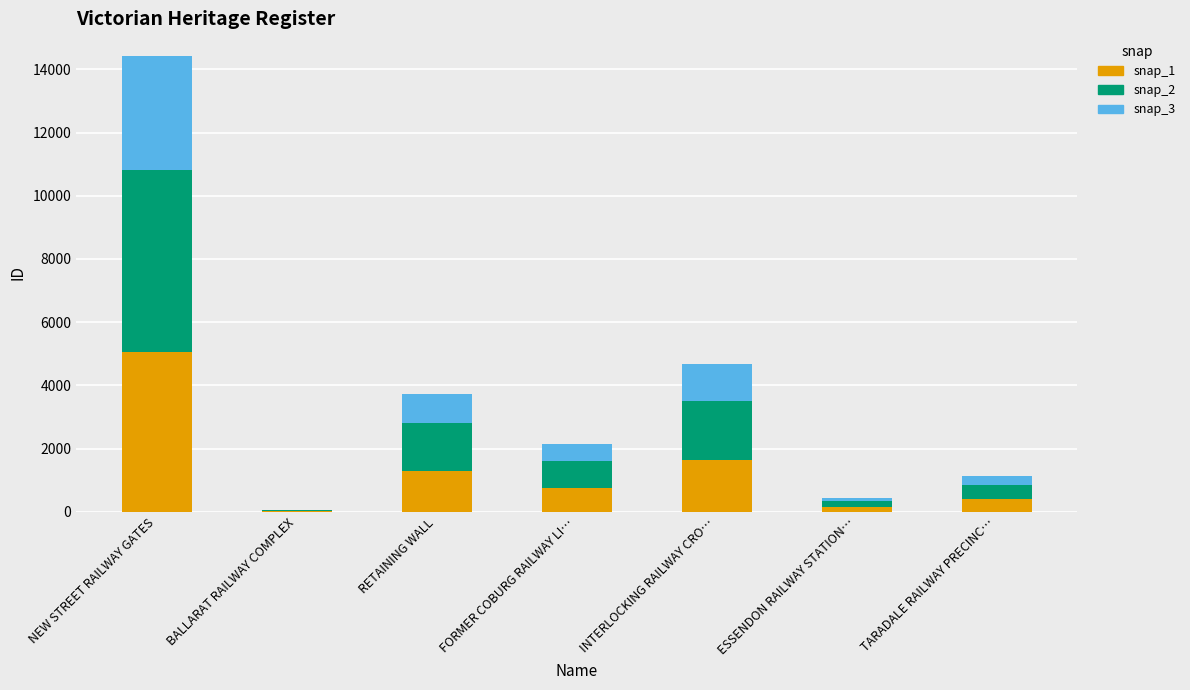

How many distinct data groups are displayed?

3